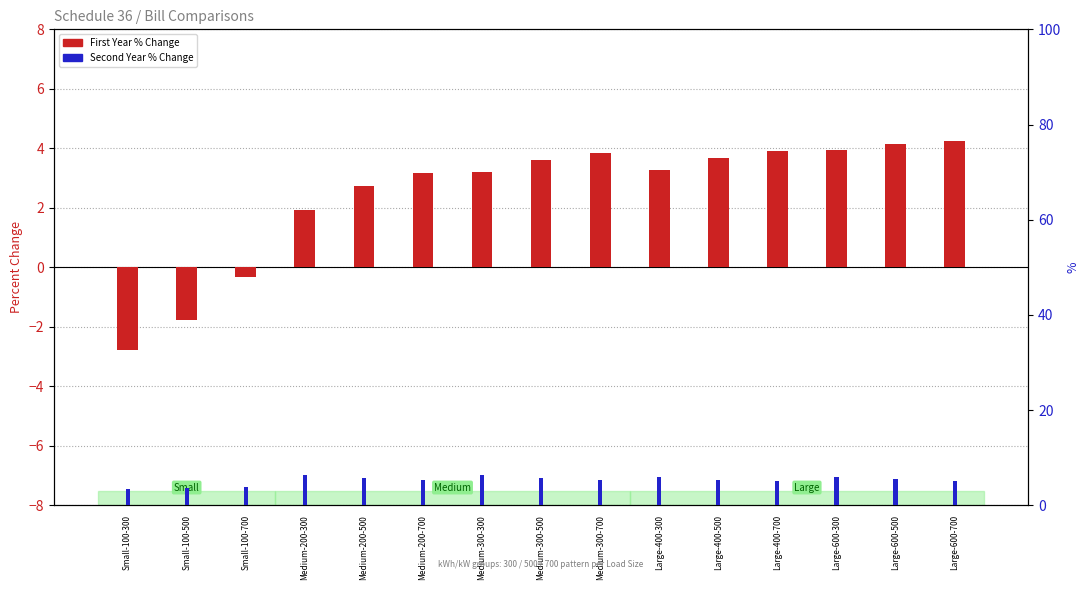

Is the value of Second Year % Change at Large-600-300 greater than the value of First Year % Change at Large-400-300?

Yes